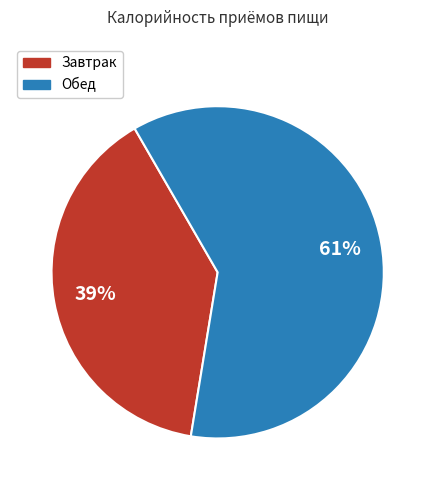

Rank the categories by value from highest to lowest.

Обед, Завтрак